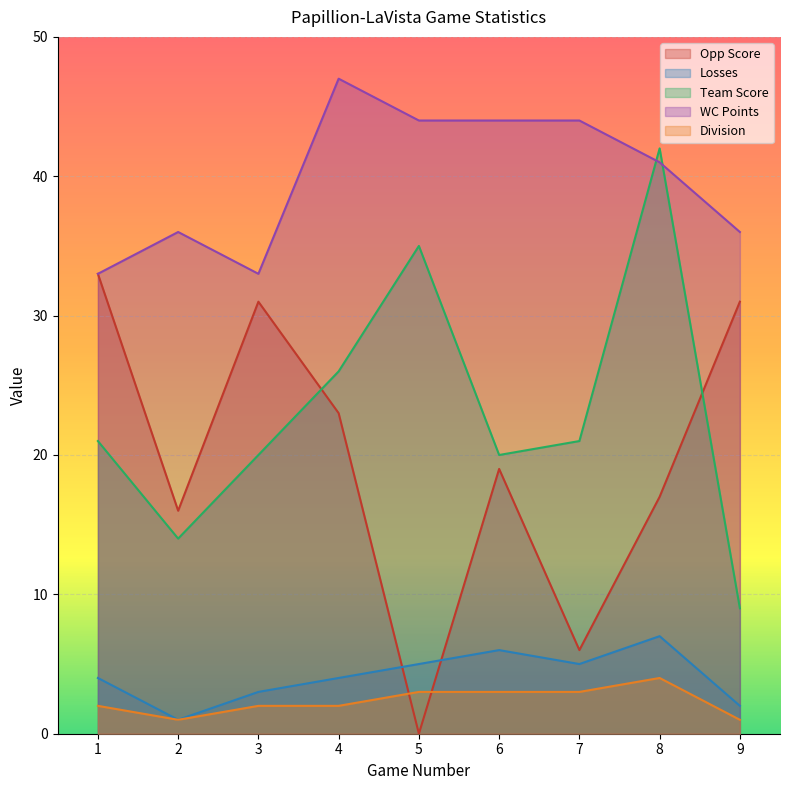

Which series has the largest range (max minus min)?

Opp Score